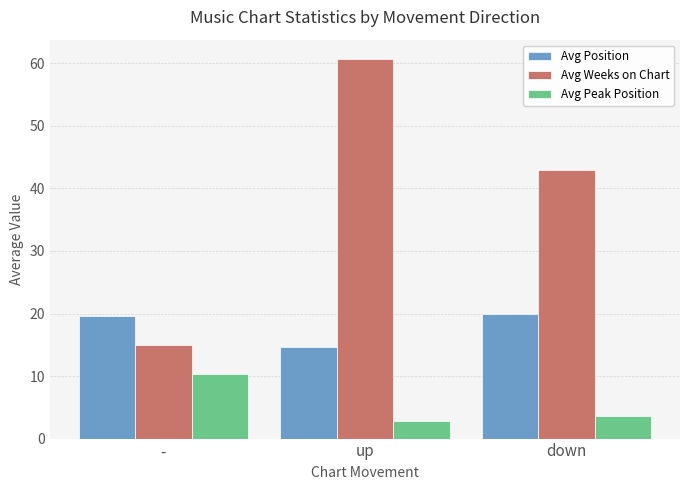

What are all the series names shown in the legend?

Avg Position, Avg Weeks on Chart, Avg Peak Position